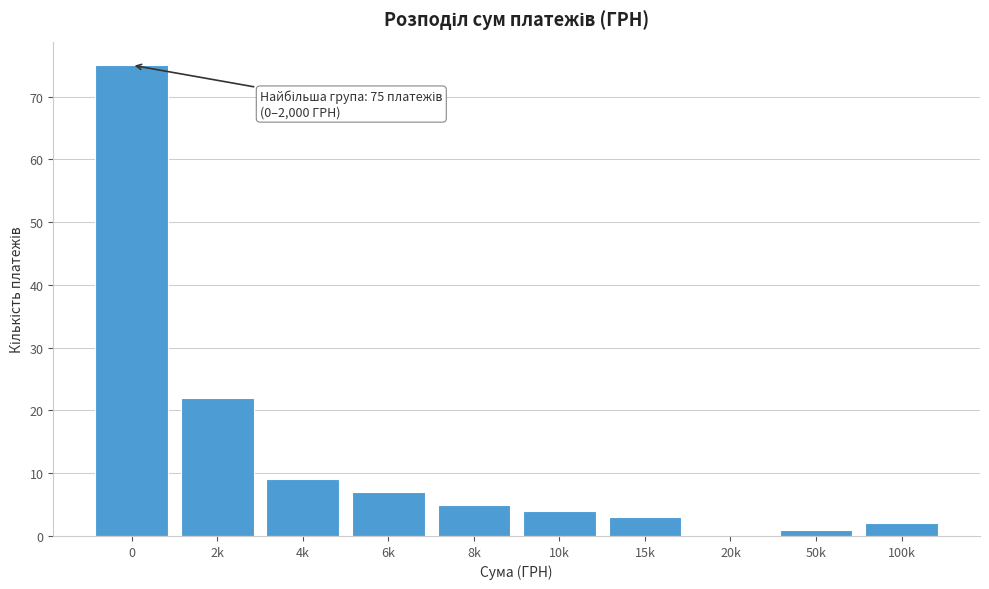

Reading left to right, extract all data points from this chart.

0=75	2k=22	4k=9	6k=7	8k=5	10k=4	15k=3	20k=0	50k=1	100k=2